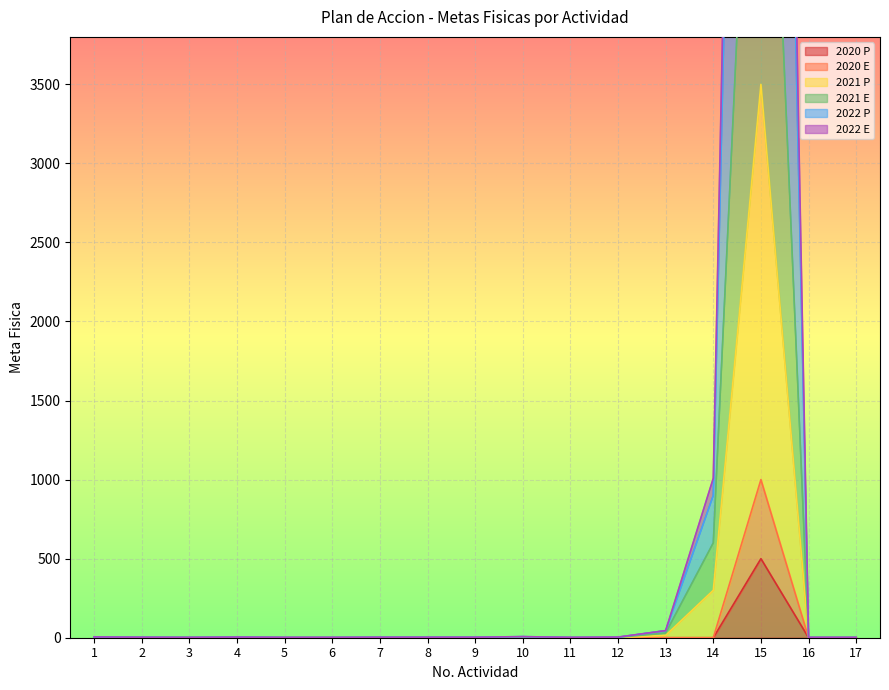

What is the sum of all 2022 P values?

15059